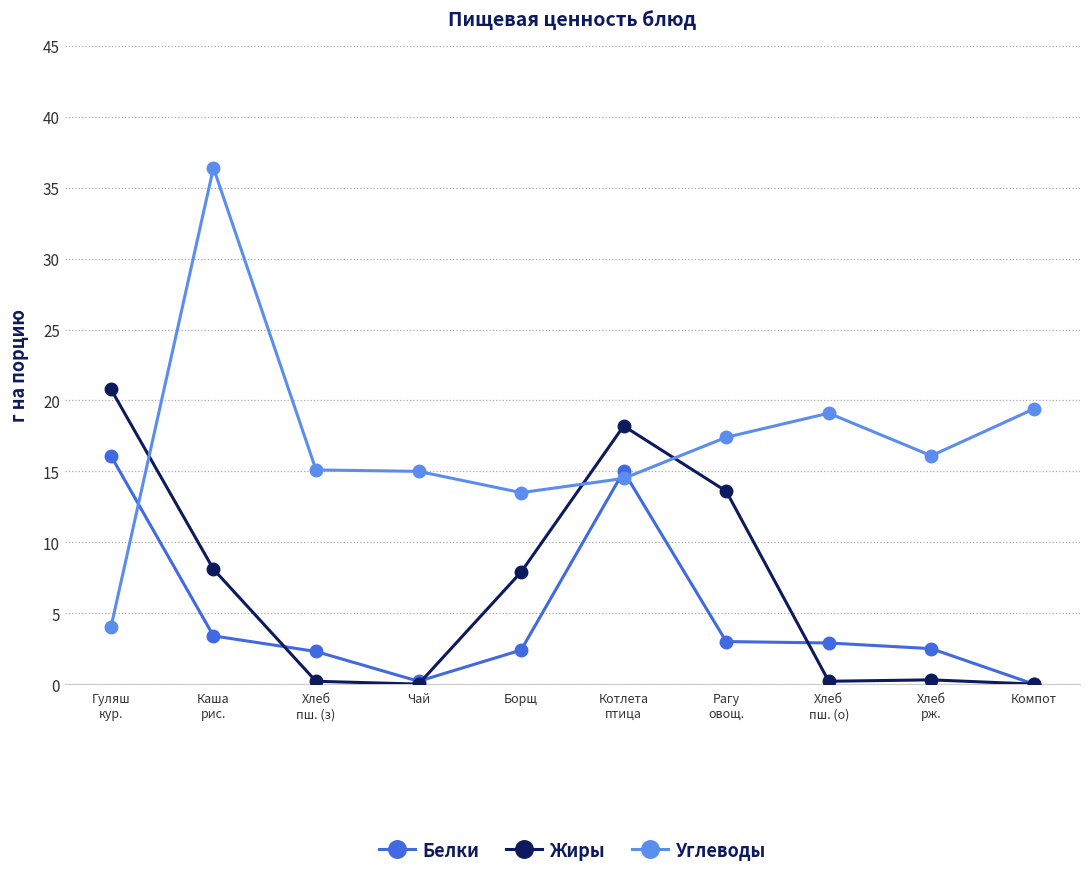

What is the highest value of the Белки series?

16.1